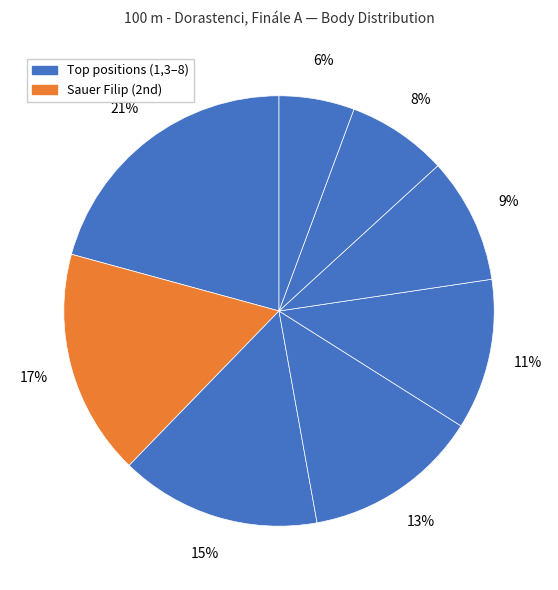

How many slices are in this pie chart?

8